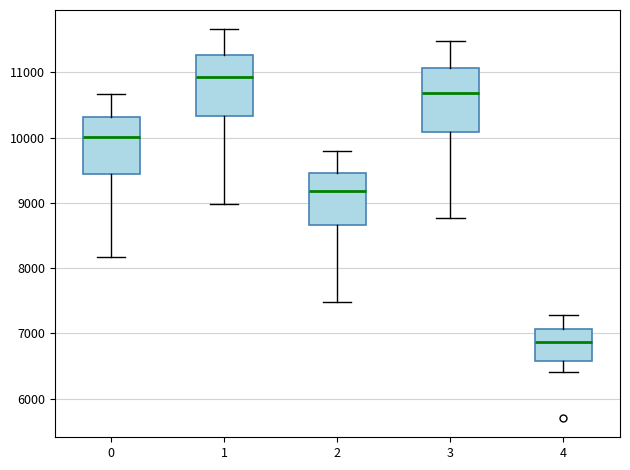

Reading left to right, read every box against the y-axis: the position of its median line, the range the box covers, and the ends of its whiskers. The values are not printed on the chart, so give them approximately, as read against the axis.

0: median 10000, box 9400 to 10300, whiskers 8200 to 10700
1: median 10900, box 10300 to 11300, whiskers 9000 to 11700
2: median 9200, box 8700 to 9500, whiskers 7500 to 9800
3: median 10700, box 10100 to 11100, whiskers 8800 to 11500
4: median 6900, box 6600 to 7100, whiskers 6400 to 7300